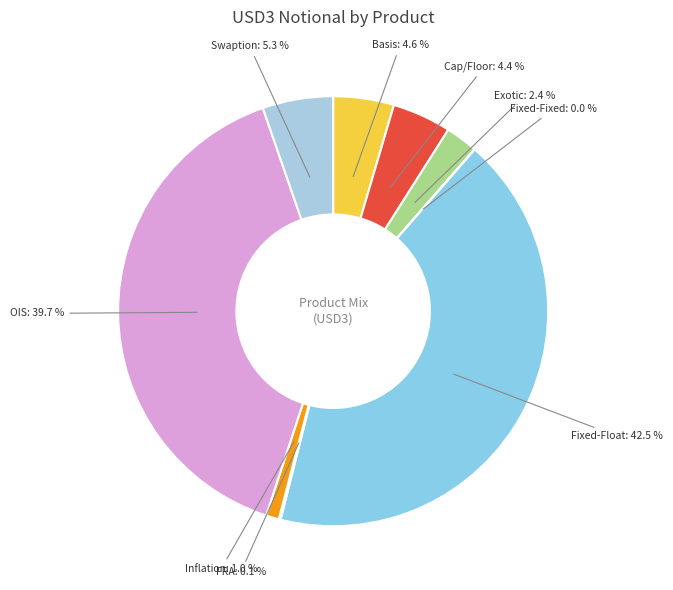

What is the largest slice in the pie chart?

Fixed-Float